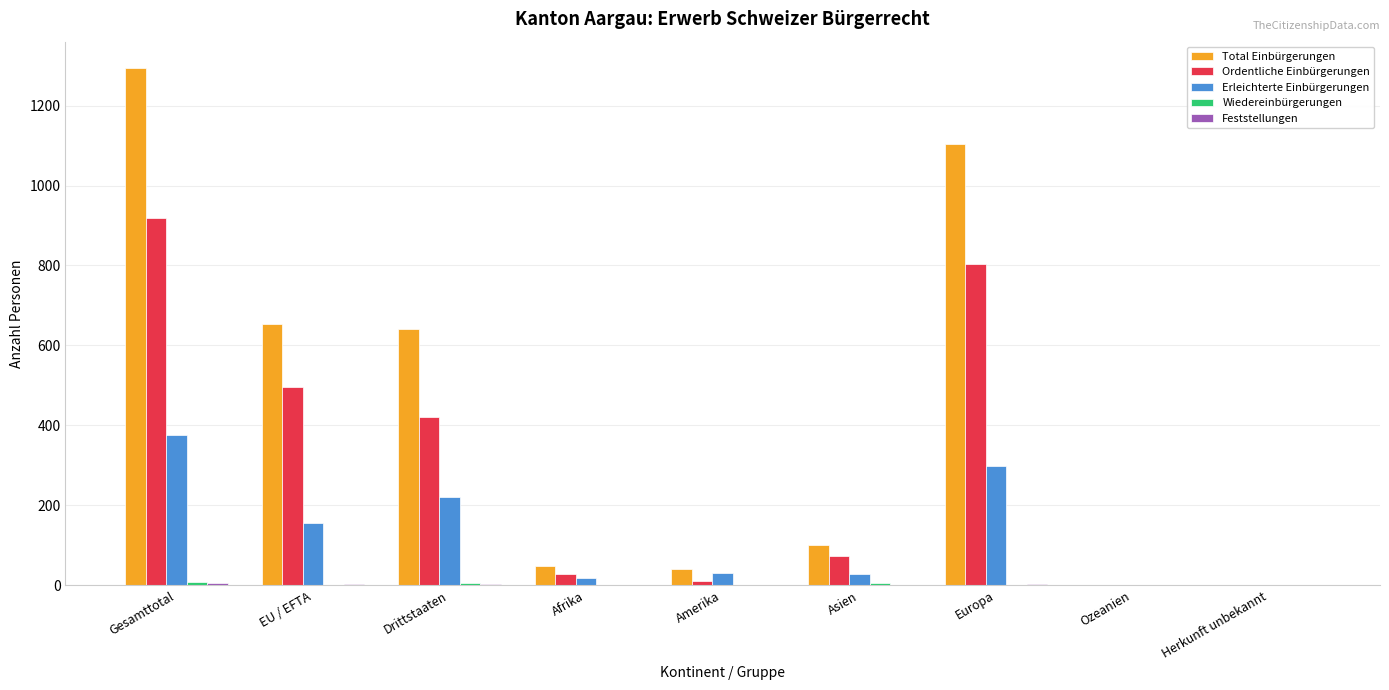

At which label does Total Einbürgerungen reach its peak?

Gesamttotal